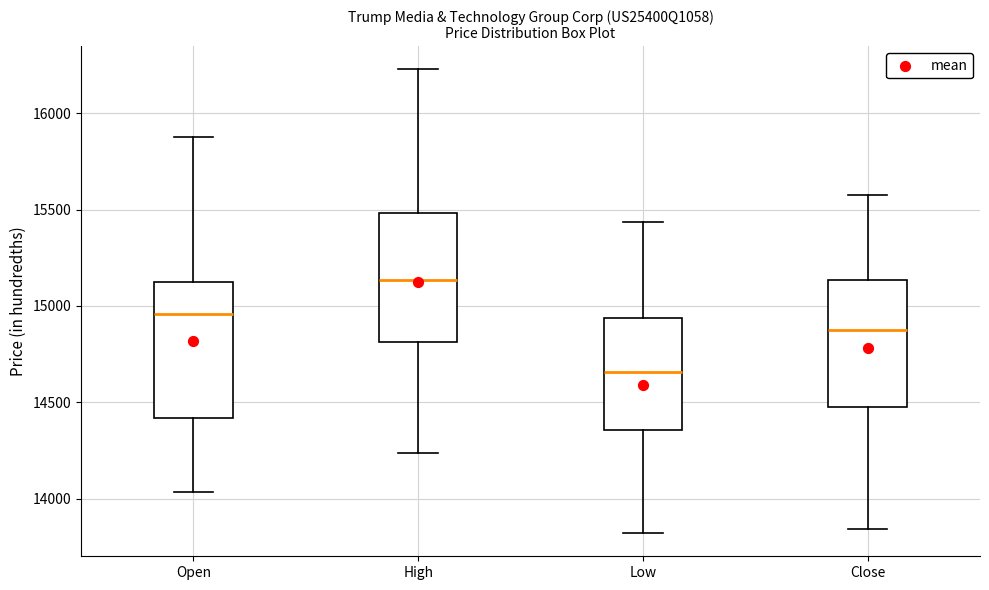

Where is the upper edge of the box for Low on the y-axis? The values are not printed on the chart, so give them approximately, as read against the axis.

14950